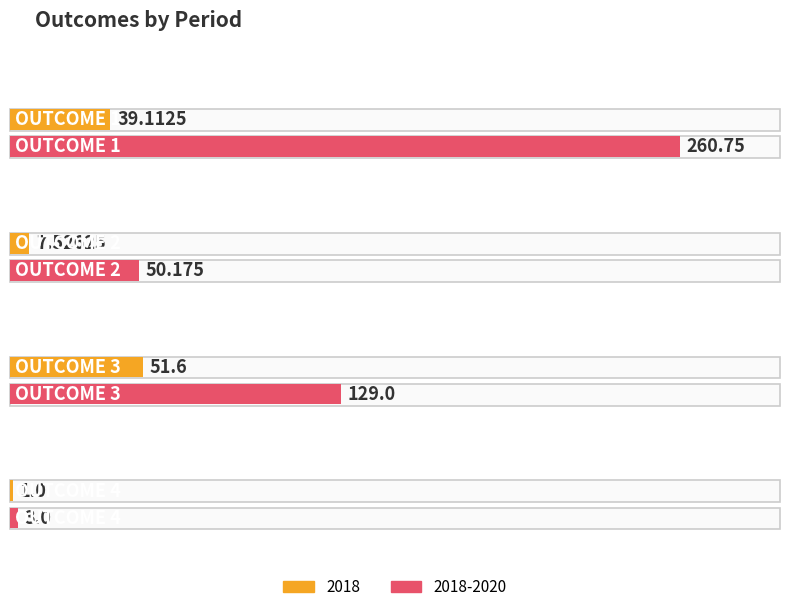

What is the minimum value for 2018?

1.0